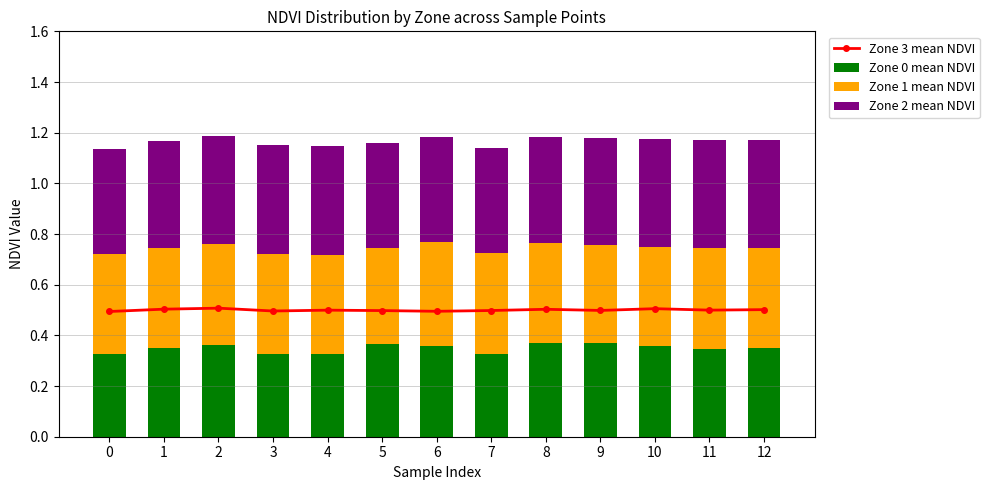

What is the value of the Zone 2 mean NDVI bar at the 8th from the left?

0.4